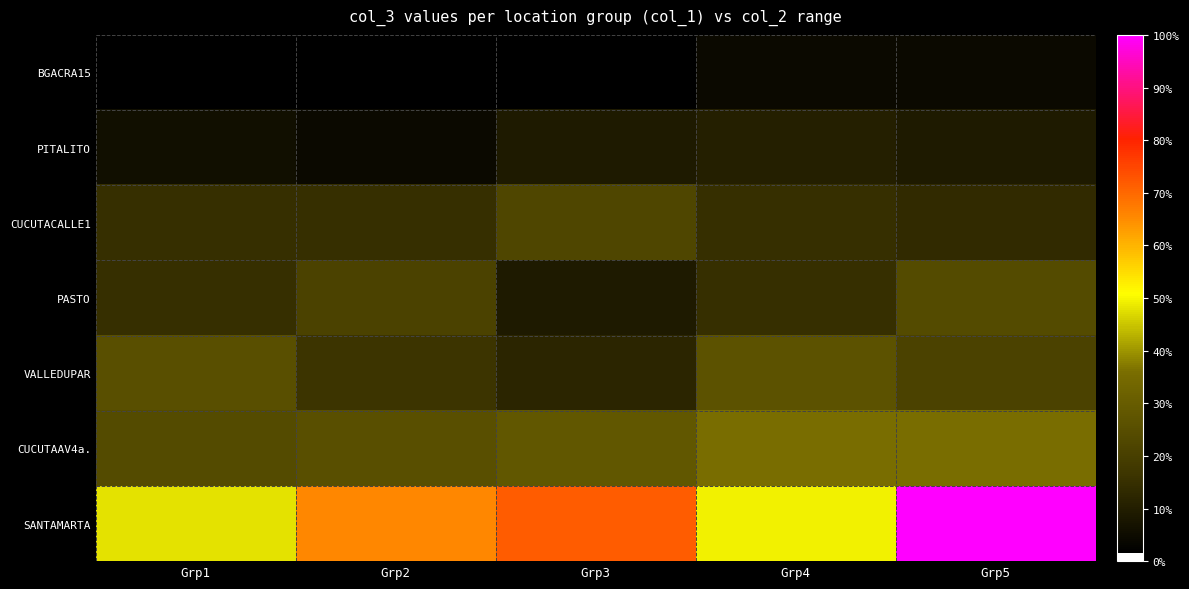

Rank the series at Grp1 from lowest to highest value.

BGACRA15, PITALITO, CUCUTACALLE1, PASTO, CUCUTAAV4a., VALLEDUPAR, SANTAMARTA